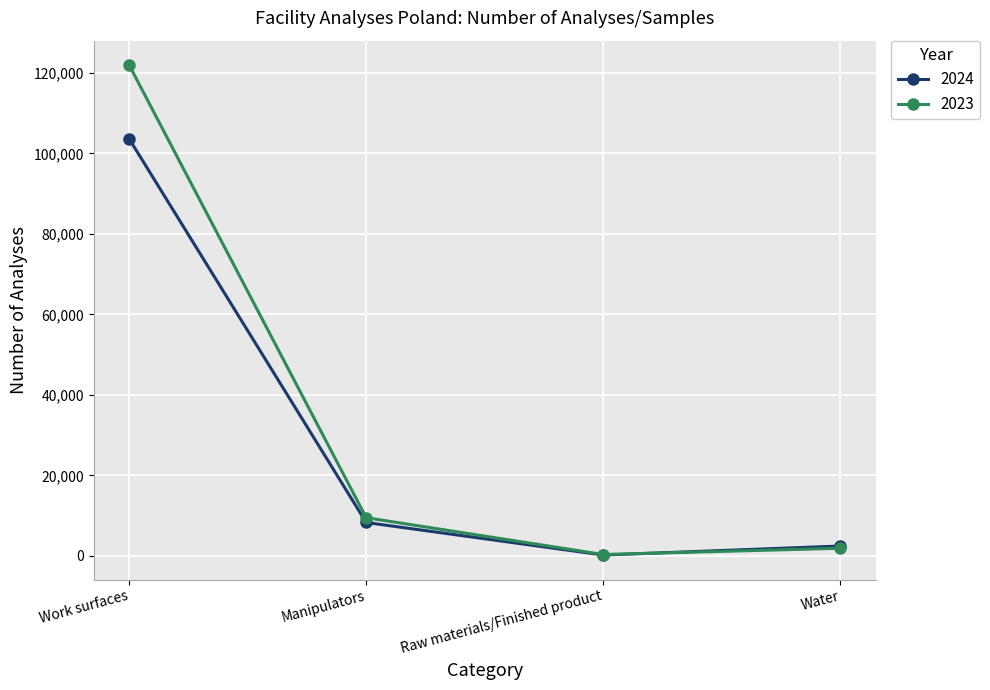

What is the approximate value of 2024 at Work surfaces?

103596